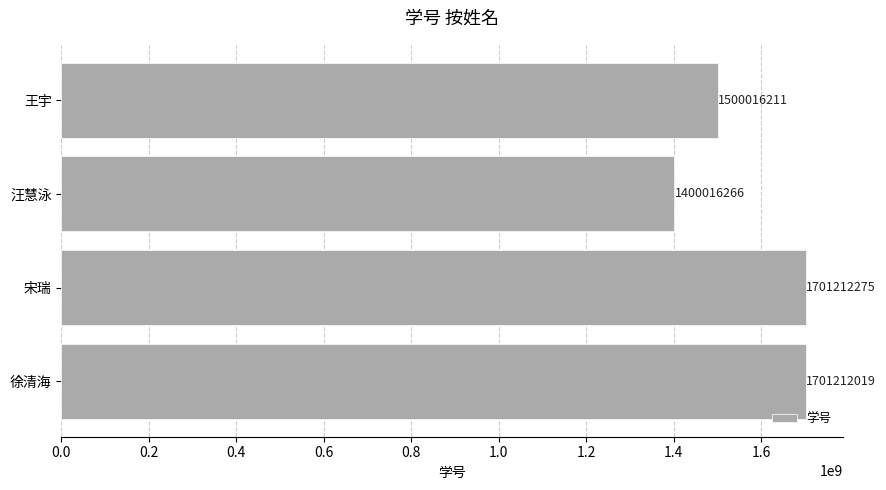

True or false: the data shows 1701212275 at 宋瑞.

True